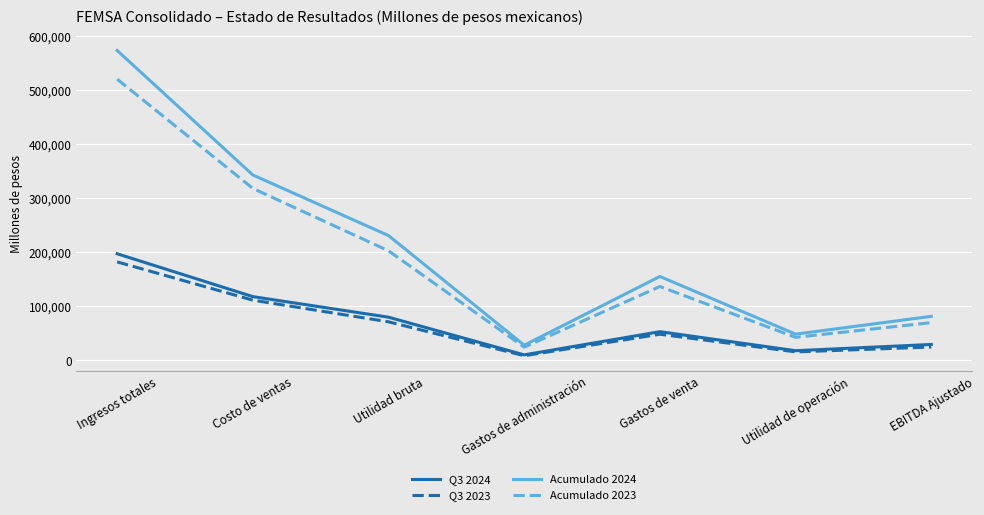

What is the sum of all Q3 2023 values?

458600